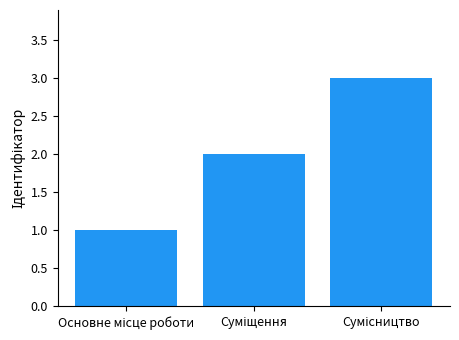

What is the greatest value displayed?

3